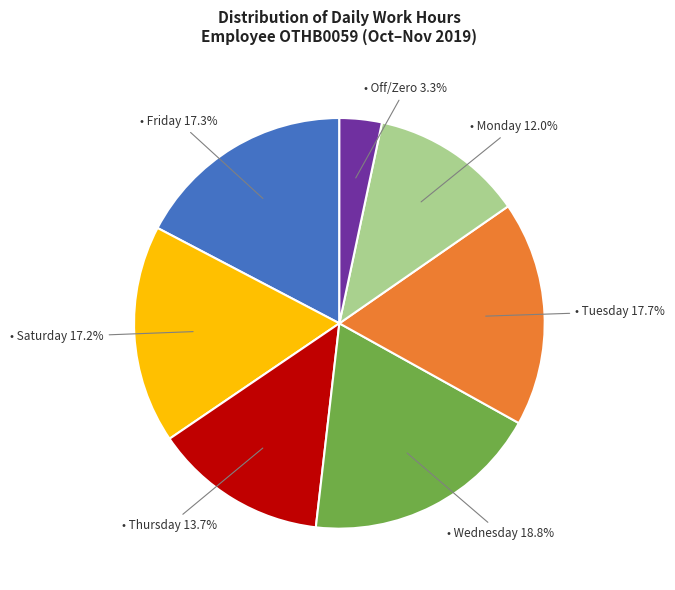

Is there any slice that represents more than half of the pie?

No